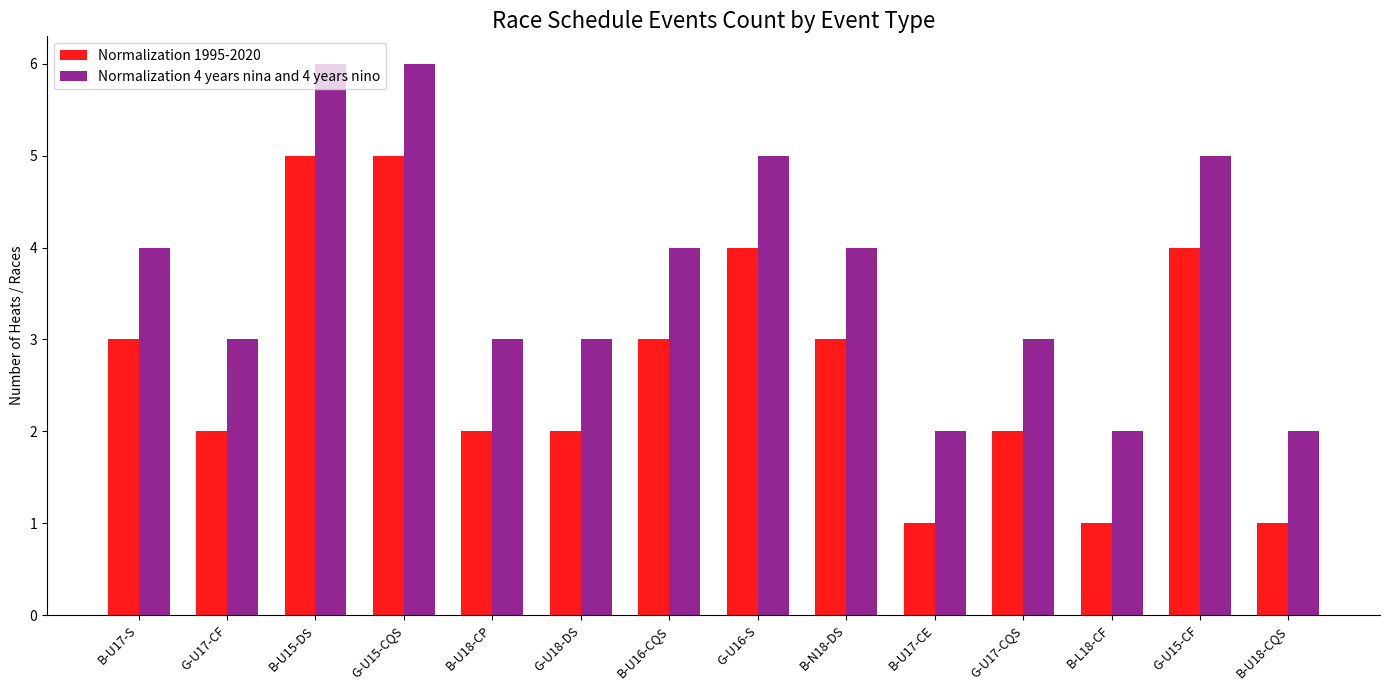

What is the total value across all series at B-U17-CE?

3